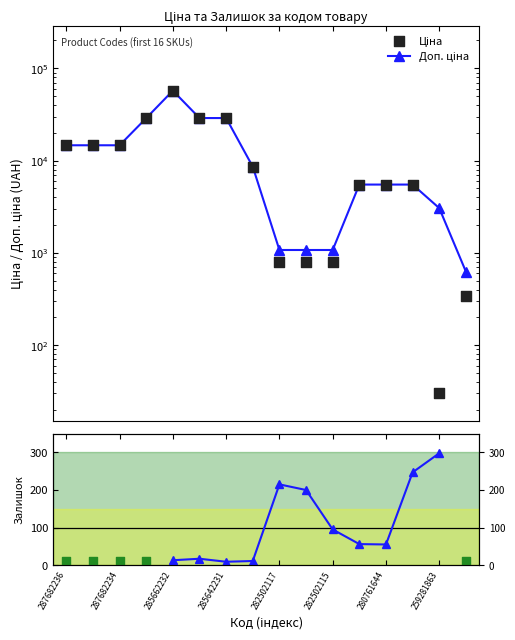

At which category is the sum across all series the highest?

285662232